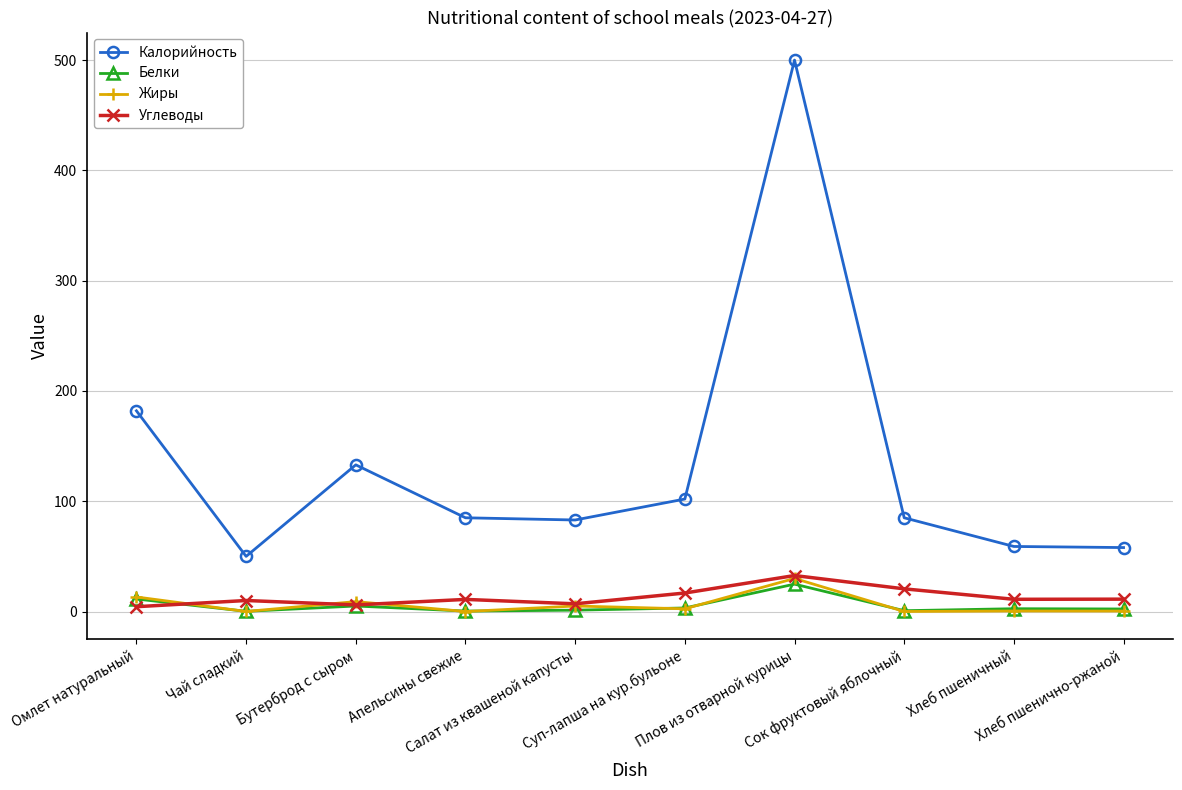

What is the highest value of the Белки series?

24.8